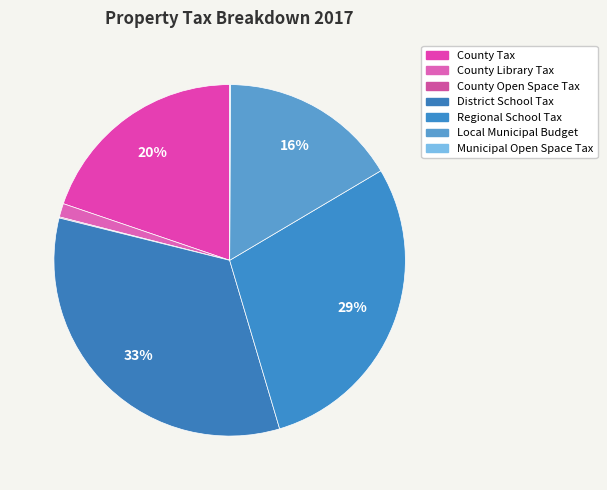

Is Municipal Open Space Tax the majority of the pie?

No